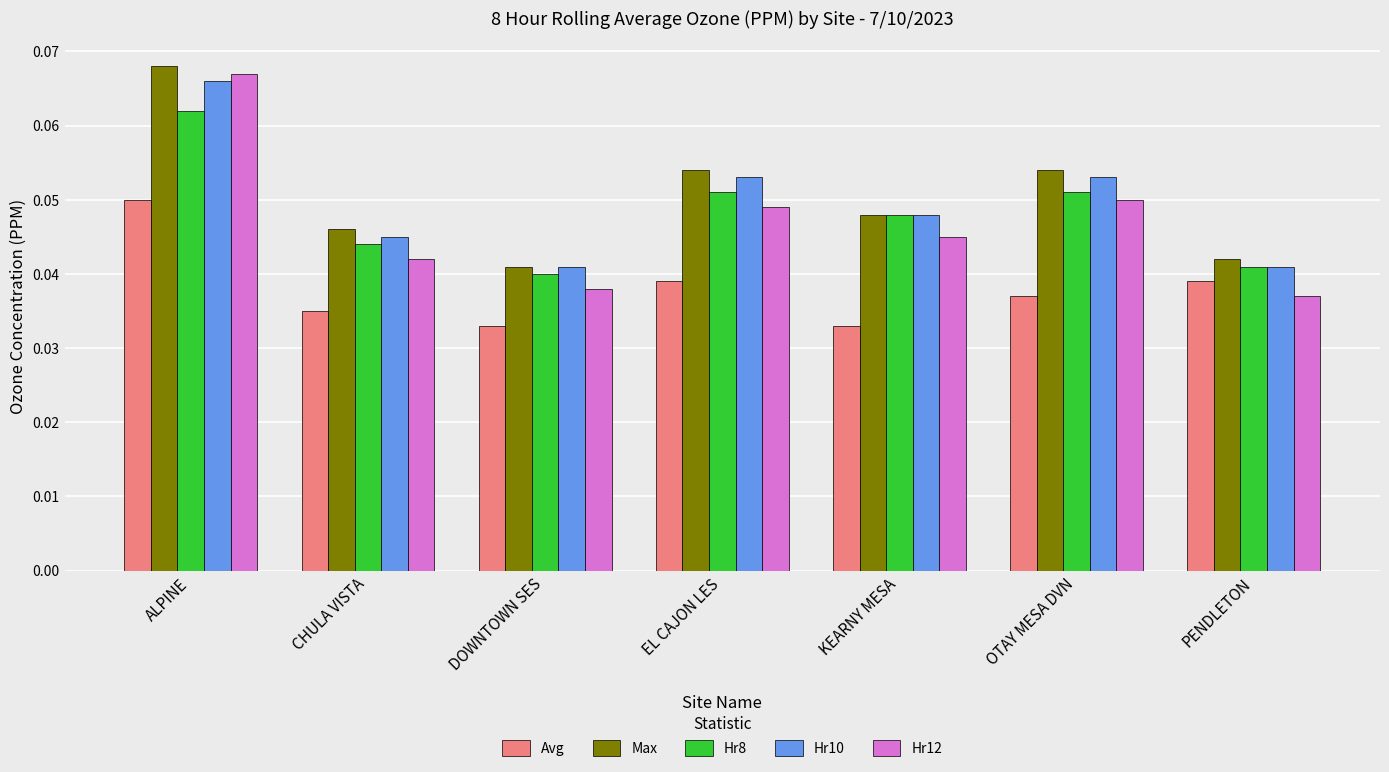

Does the chart contain stacked bars?

No